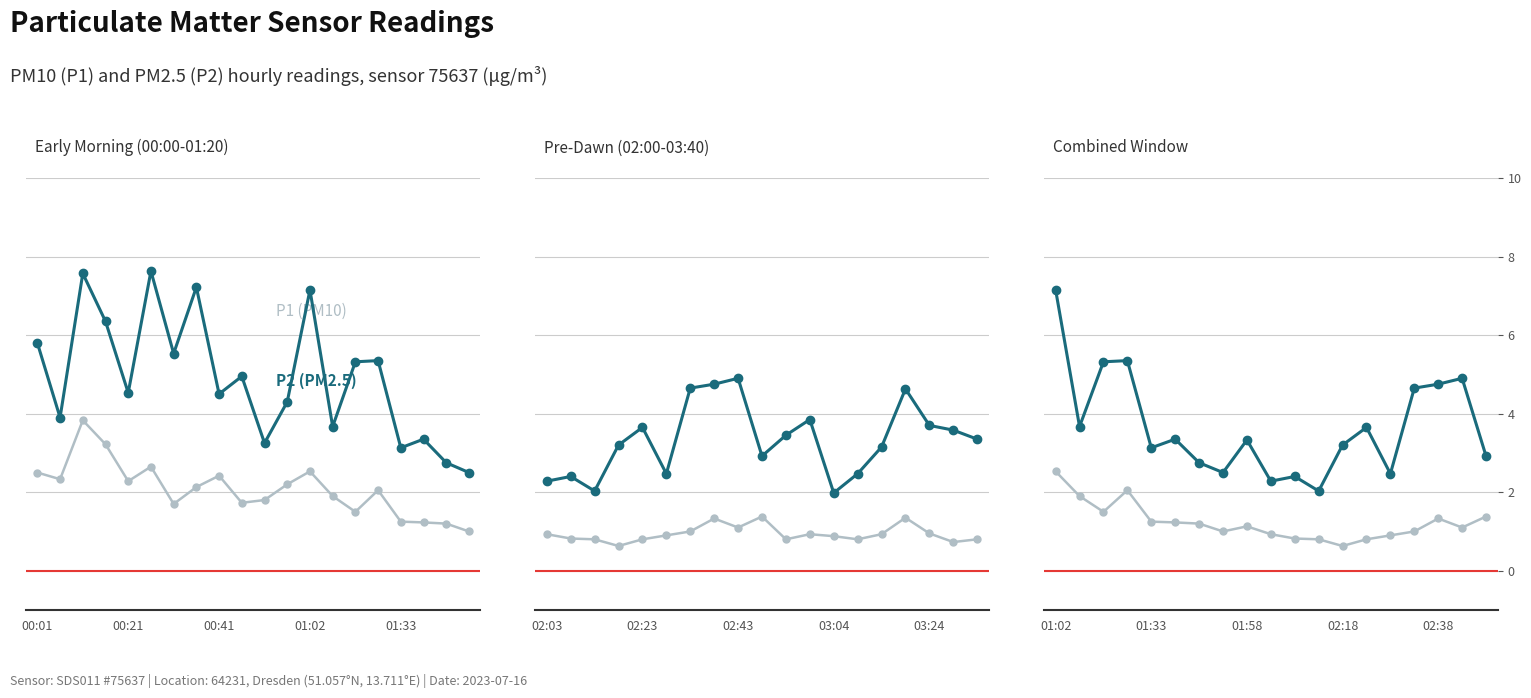

What is the total value across all series at 00:41?

6.8